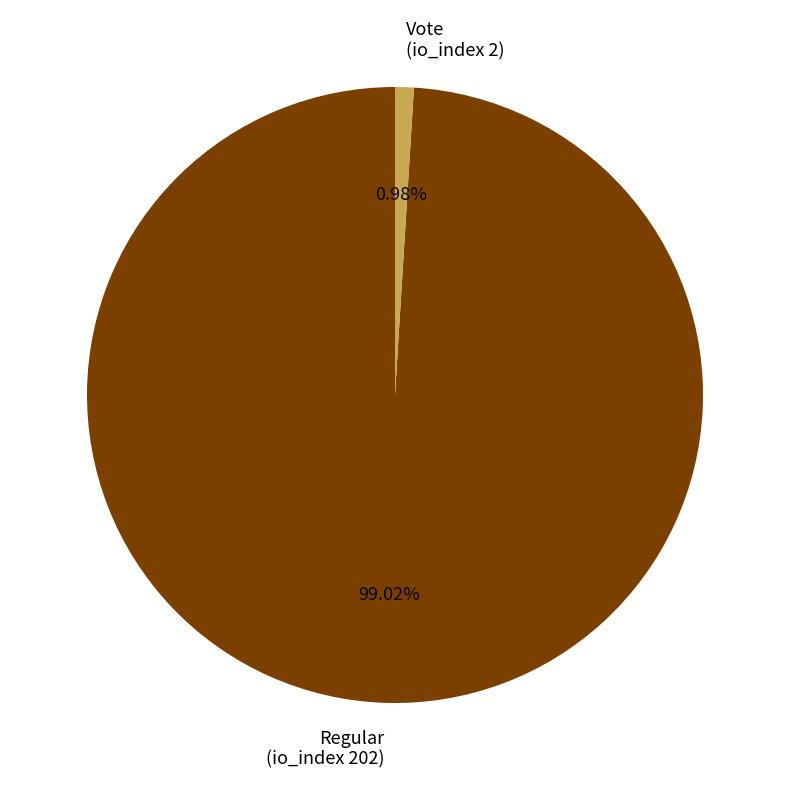

How many slices are in this pie chart?

2